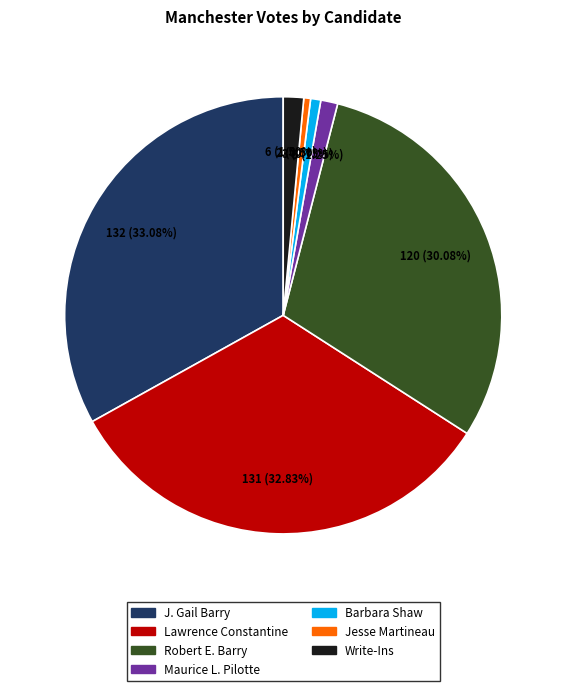

Is the sum of Maurice L. Pilotte and Jesse Martineau greater than half?

No